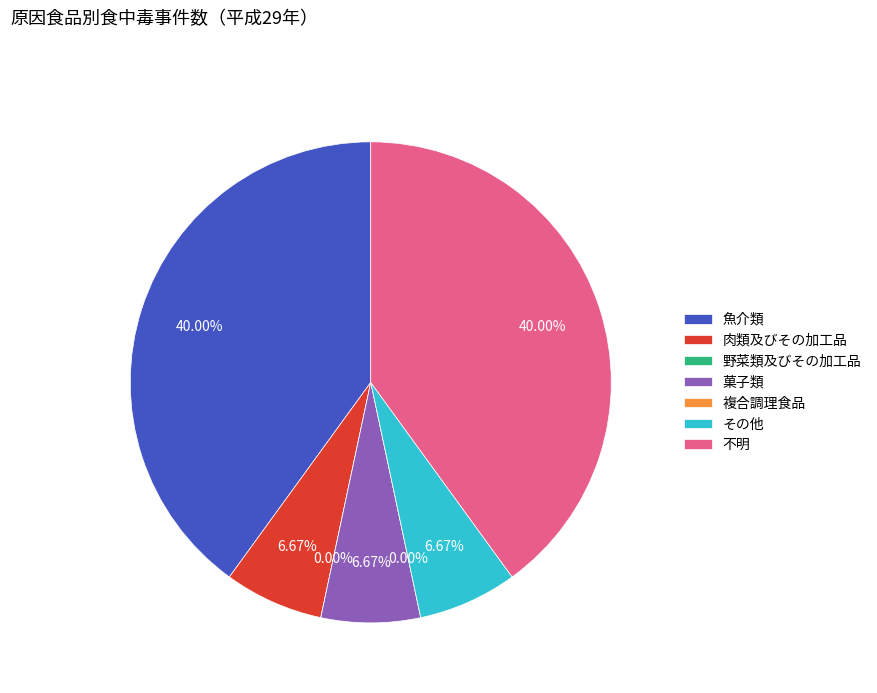

Is there a majority slice in this chart?

No